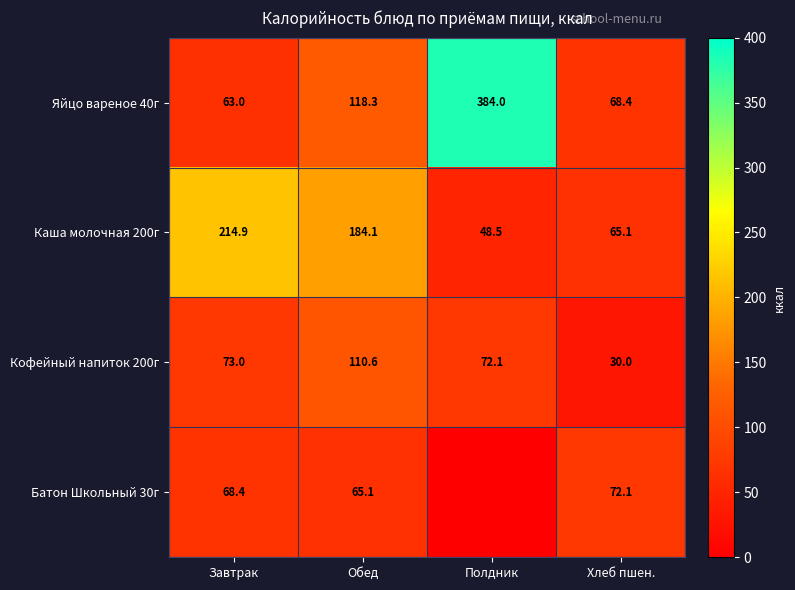

What is the difference between the highest and lowest values at Обед?

119.0